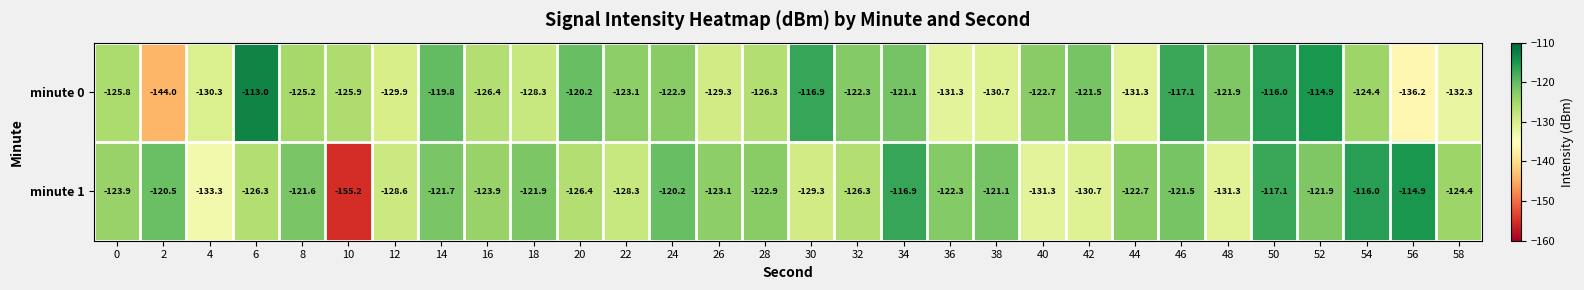

At how many categories does at least one series exceed -140?

30